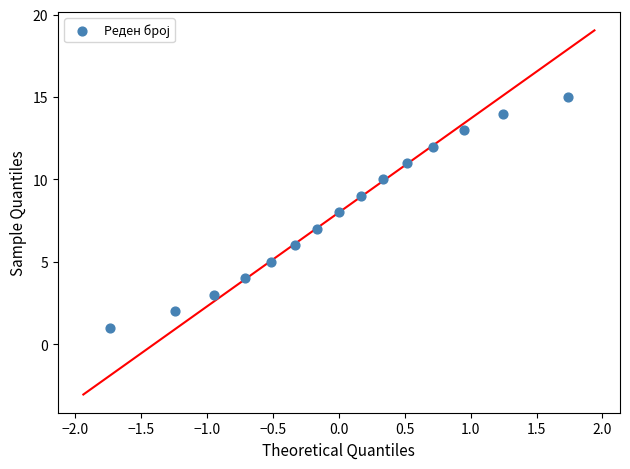

What is the range of Y values (max minus min)?

14